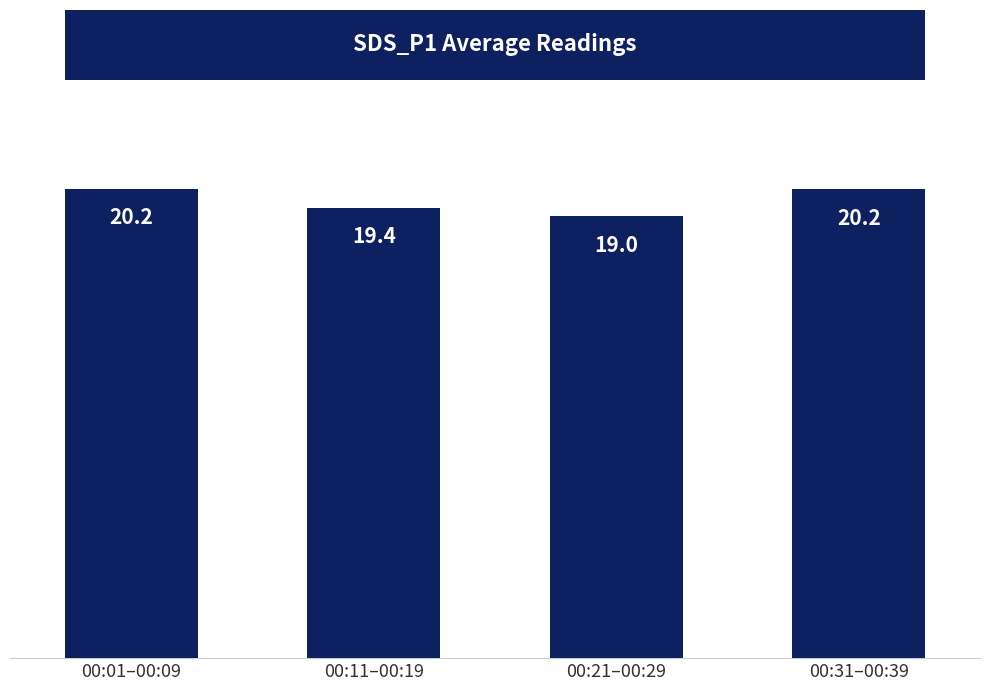

Reading left to right, list all the values displayed in this chart.

20.2	19.4	19.0	20.2